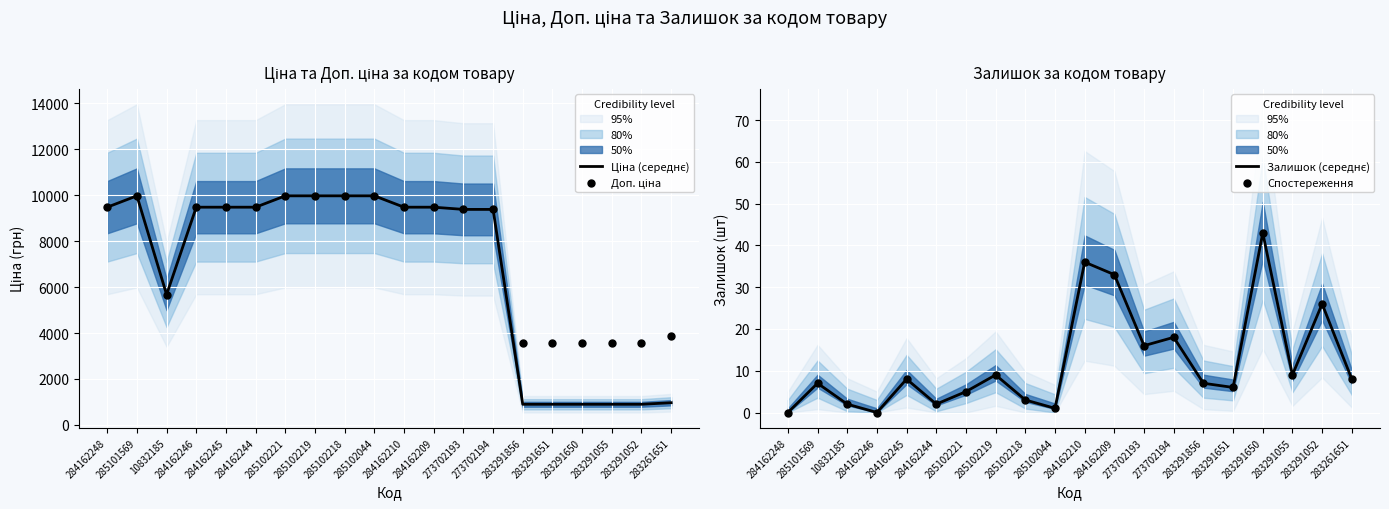

Which series contains the highest Y value?

Ціна (середнє)